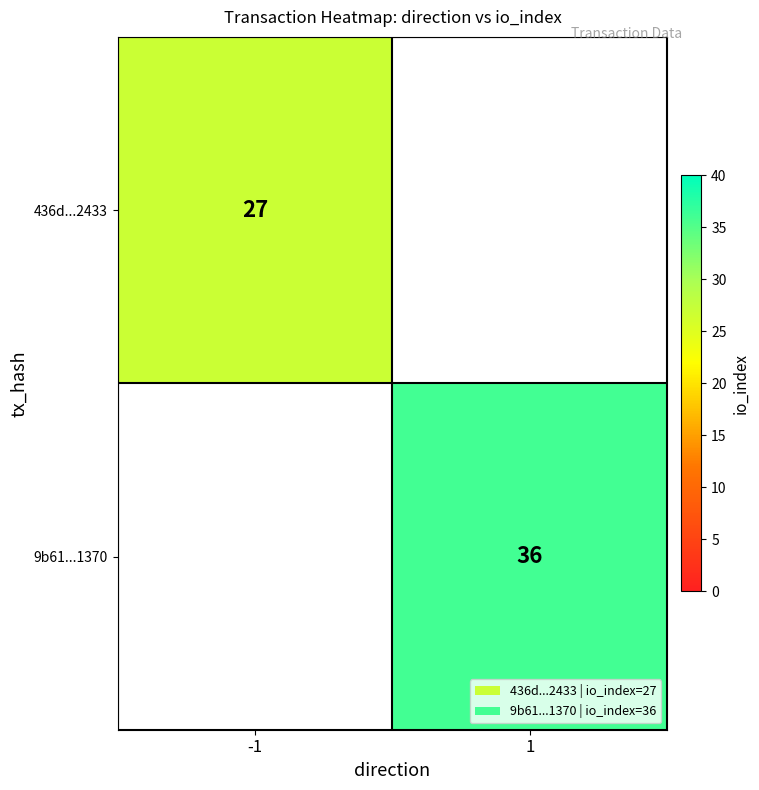

Is the value of 9b61...1370 at 1 greater than the value of 436d...2433 at -1?

Yes